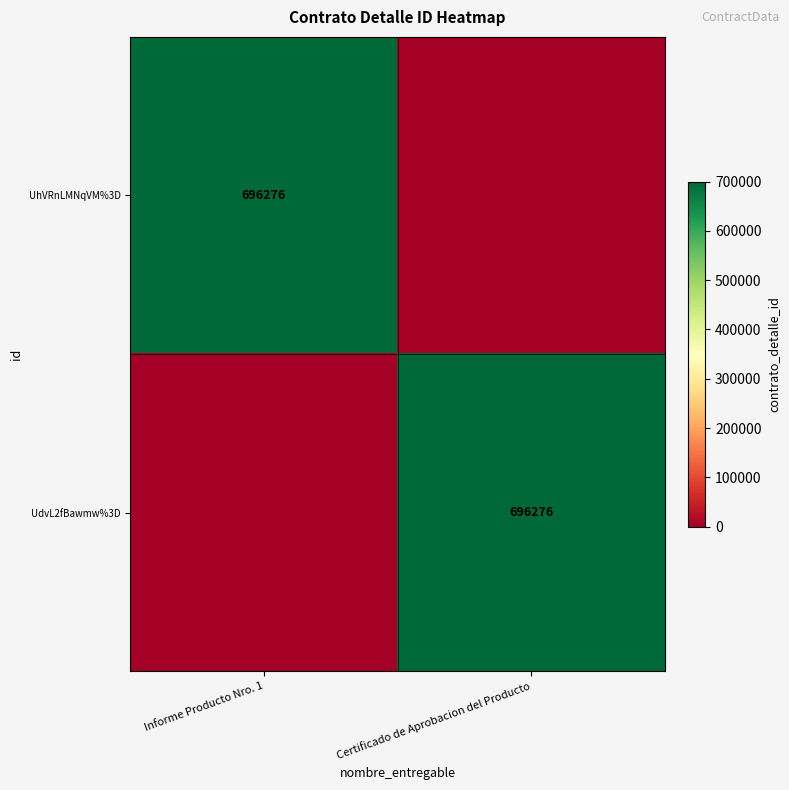

Is it true that UdvL2fBawmw%3D equals 696276 at Certificado de Aprobacion del Producto?

True